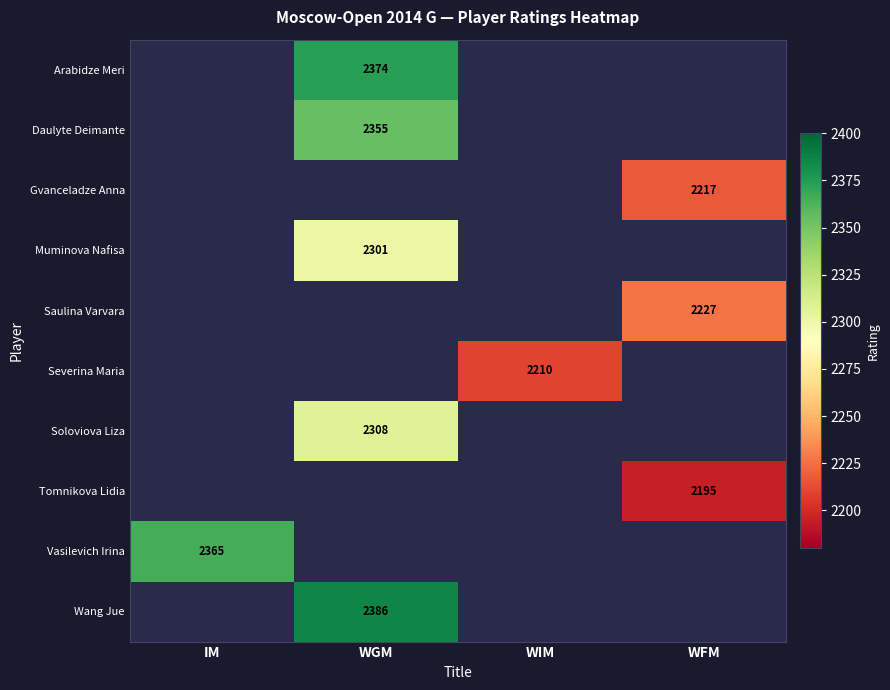

The value of Tomnikova Lidia at WFM is 2195. True or false?

True